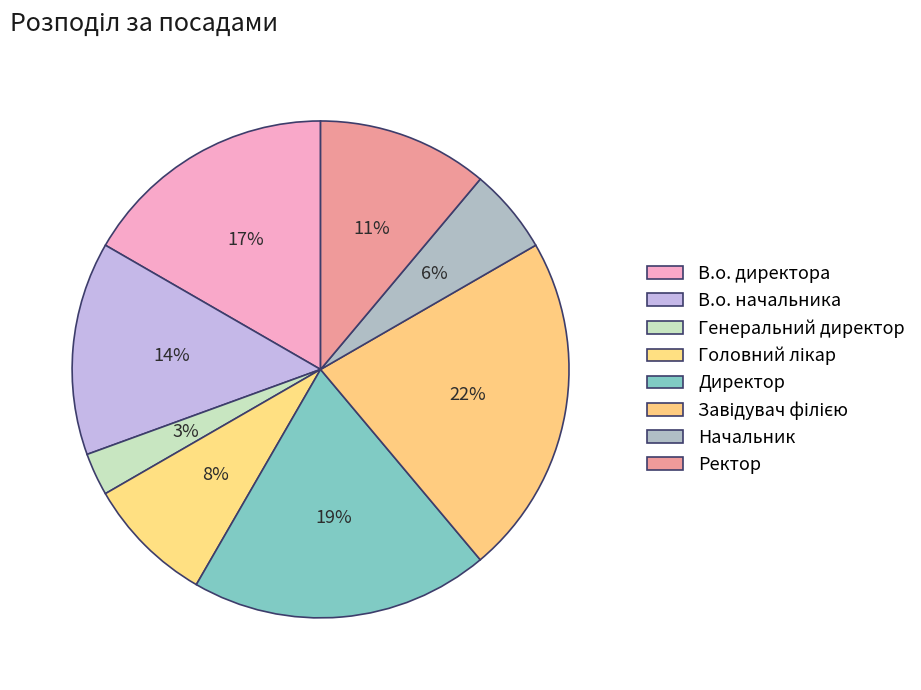

To the nearest percent, what is the average slice percentage?

12%